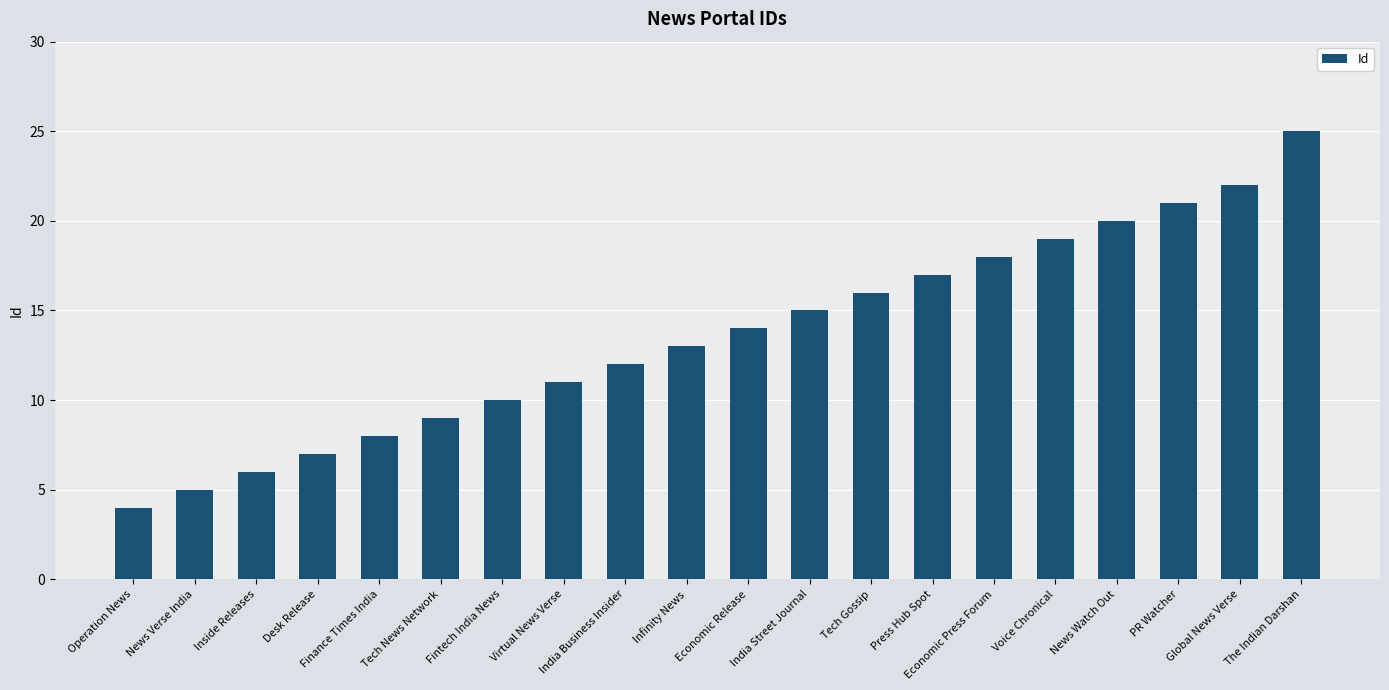

The chart shows a value of 10 at Voice Chronical. True or false?

False